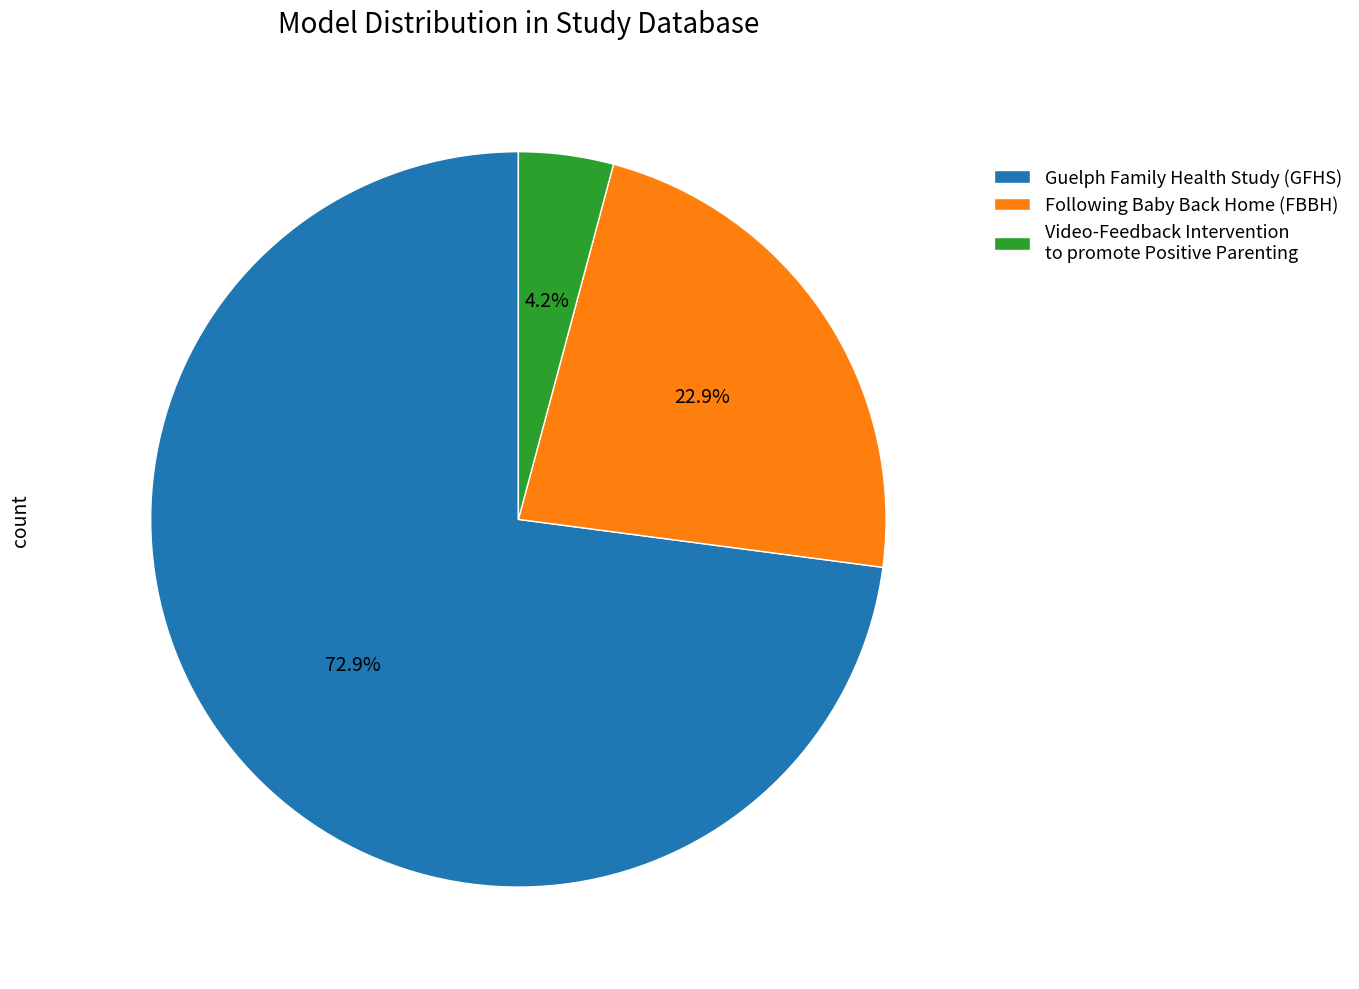

Rank the categories by value from lowest to highest.

Video-Feedback Intervention to promote Positive Parenting, Following Baby Back Home (FBBH), Guelph Family Health Study (GFHS)